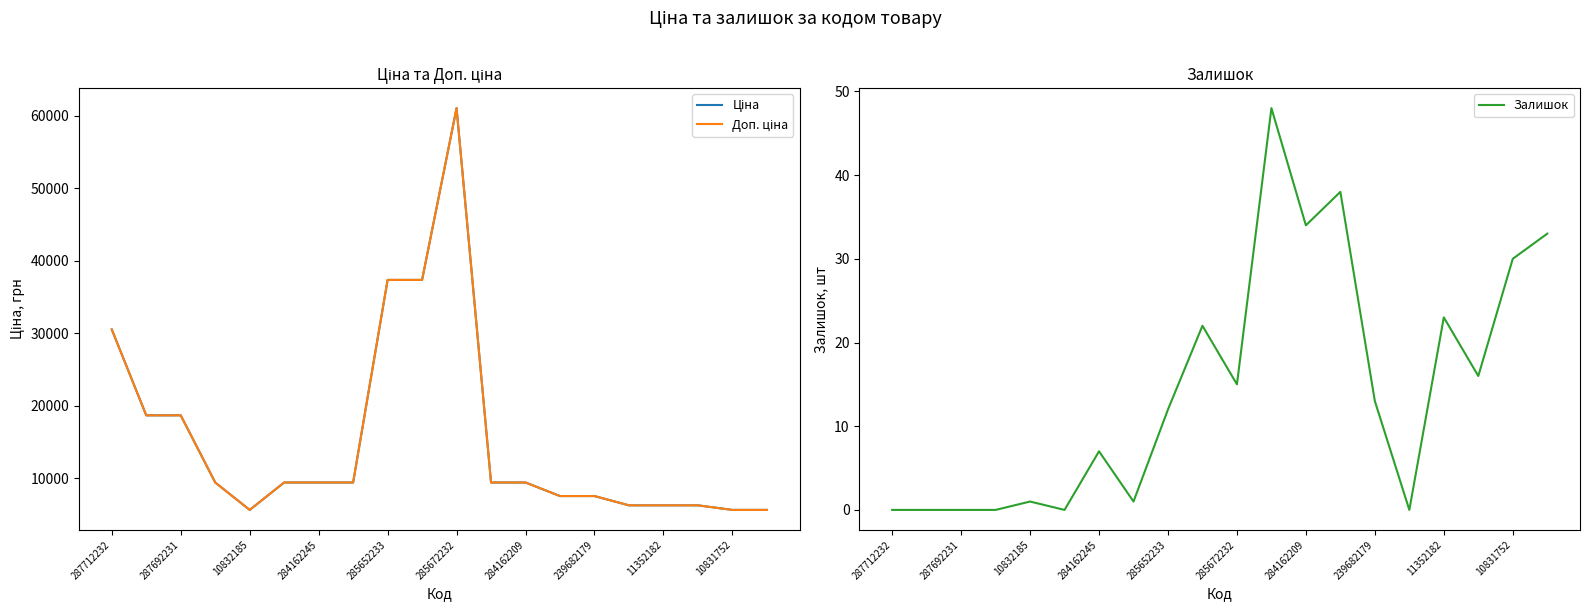

Reading left to right, extract all data points from this chart.

Ціна: 30512.3	18671.5	18671.5	9416.9	5636.0	9416.9	9416.9	9416.9	37343.0	37343.0	61024.7	9416.9	9416.9	7545.9	7545.9	6266.7	6266.7	6266.7	5636.0	5636.0
Доп. ціна: 30512.3	18671.5	18671.5	9416.9	5636.0	9416.9	9416.9	9416.9	37343.0	37343.0	61024.7	9416.9	9416.9	7545.9	7545.9	6266.7	6266.7	6266.7	5636.0	5636.0
Залишок: 0.0	0.0	0.0	0.0	1.0	0.0	7.0	1.0	12.0	22.0	15.0	48.0	34.0	38.0	13.0	0.0	23.0	16.0	30.0	33.0